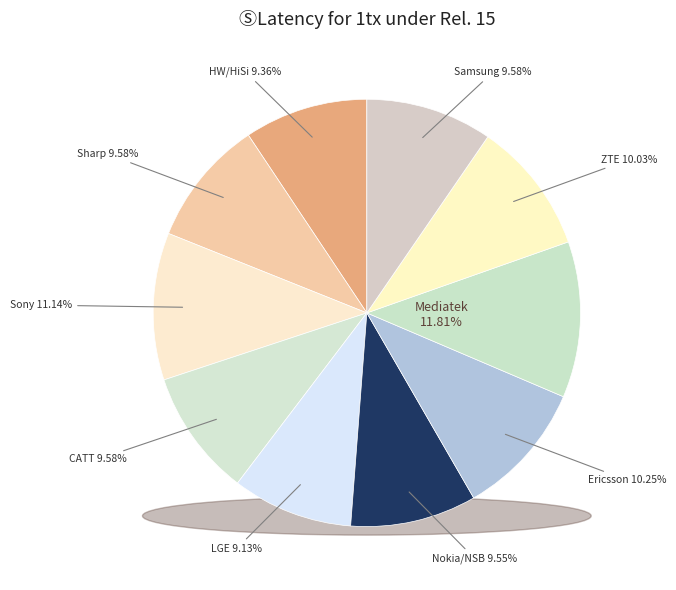

To the nearest percent, what is the average slice percentage?

10%